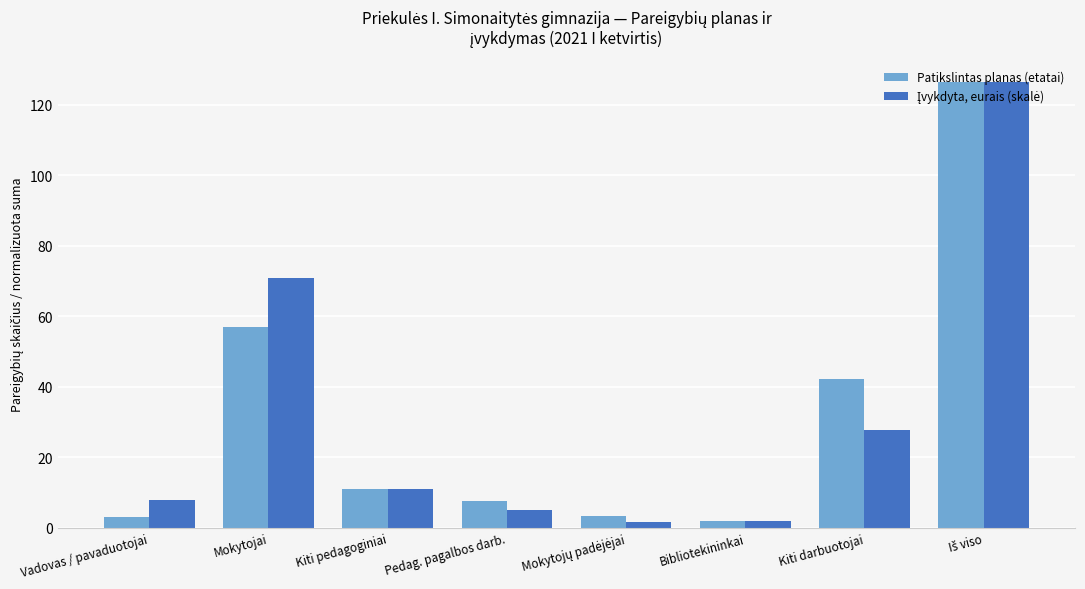

Is it true that Patikslintas planas (etatai) equals 11.1 at Kiti pedagoginiai?

True